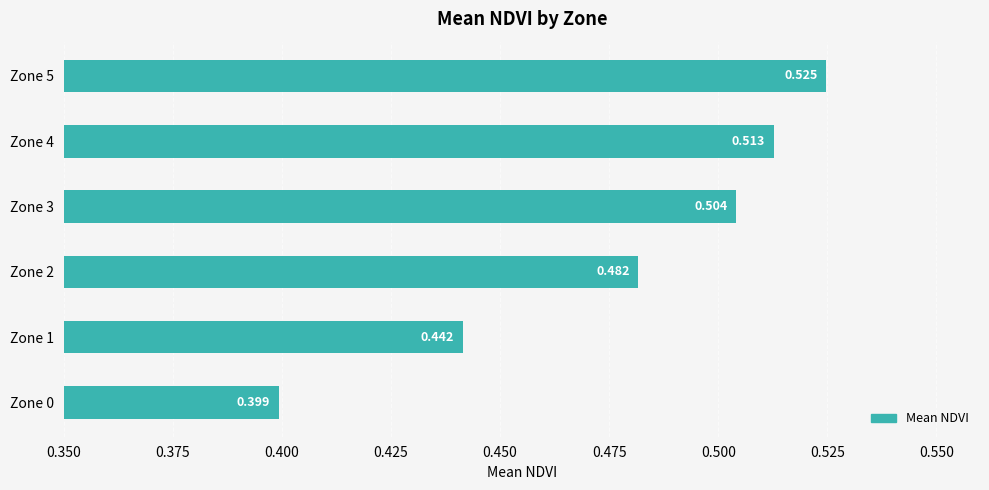

Are the bars horizontal?

Yes